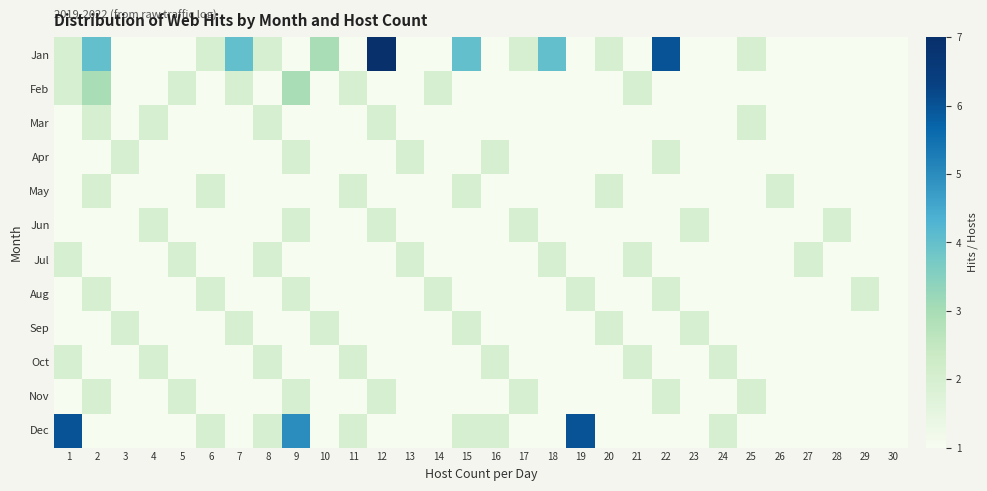

Rank the series by their maximum value, from lowest to highest.

Mar, Apr, May, Jun, Jul, Aug, Sep, Oct, Nov, Feb, Dec, Jan